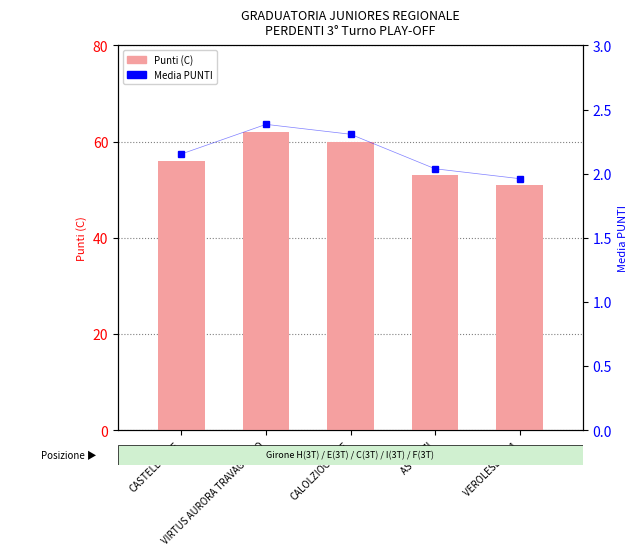

What is the lowest value of the Punti (C) series?

51.0